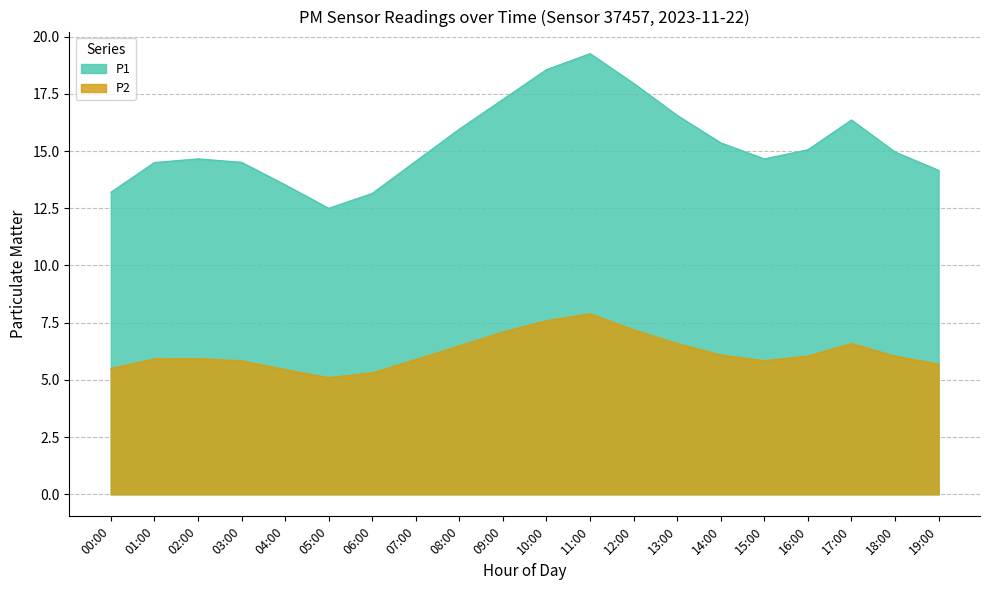

What is the difference between the maximum and second lowest values in the P1 series?

6.1